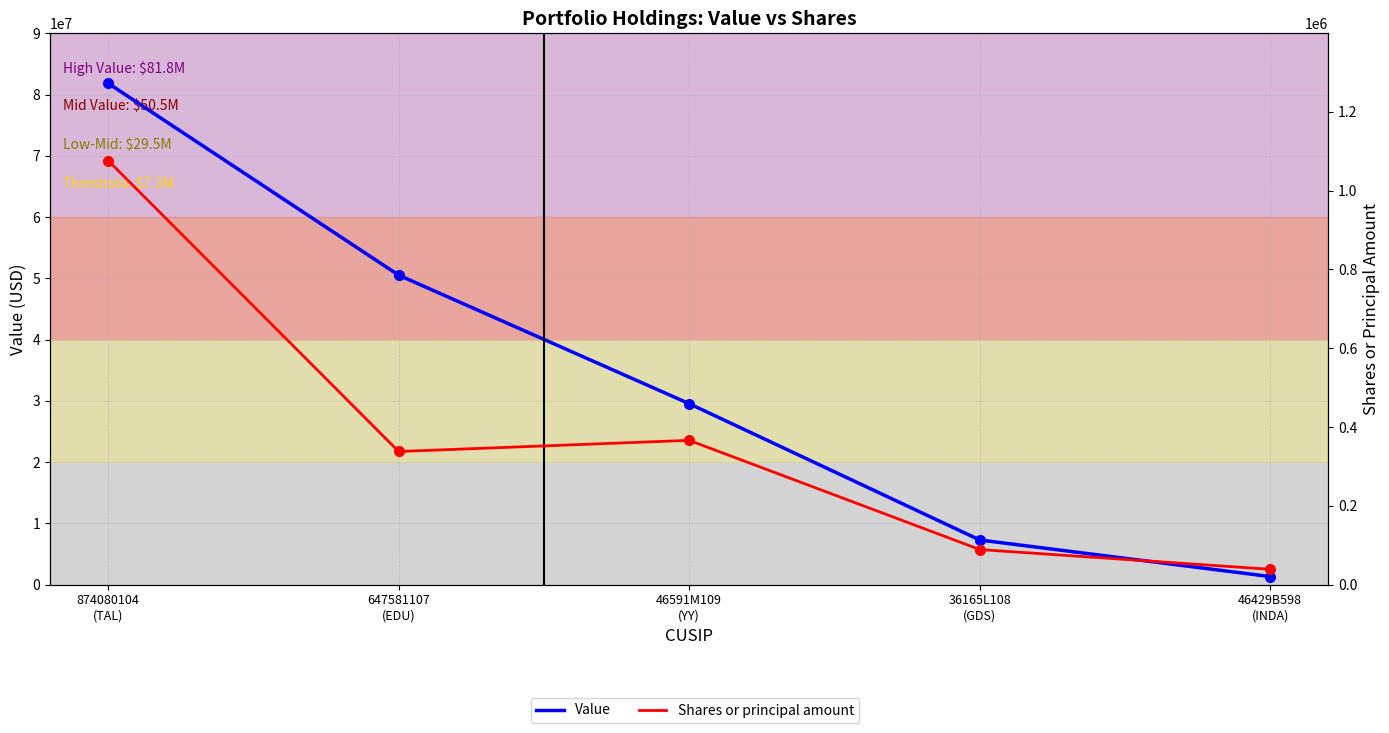

How many series are shown in this chart?

2